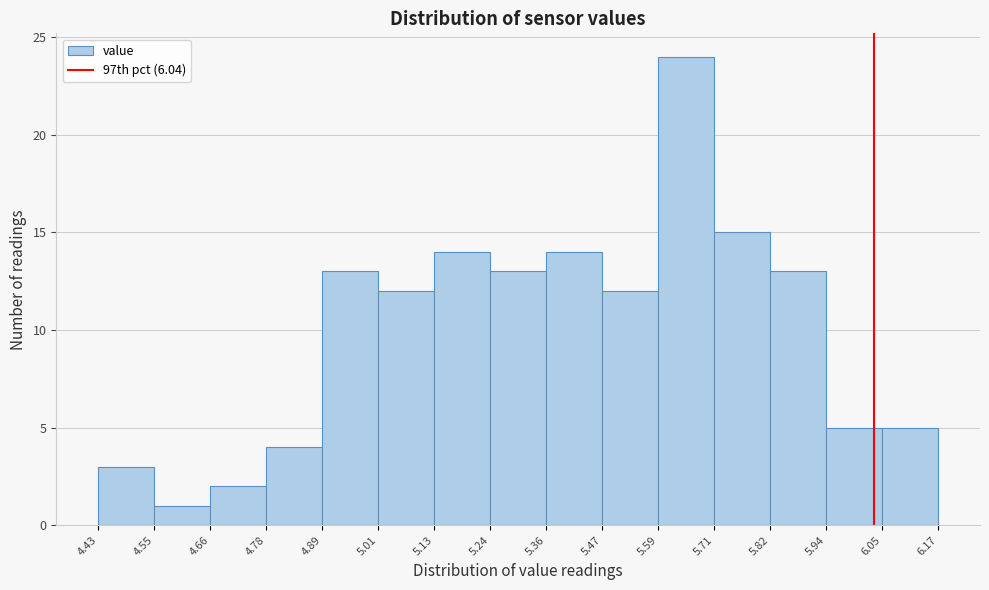

Which range on the x-axis has the tallest bar?

5.59 to 5.71